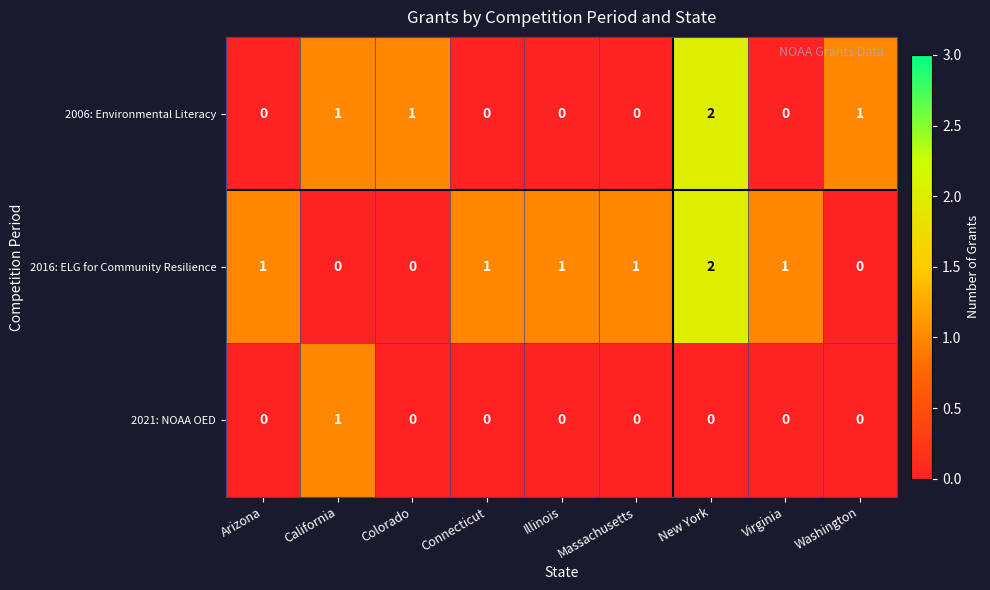

What is the total value across all series at California?

2